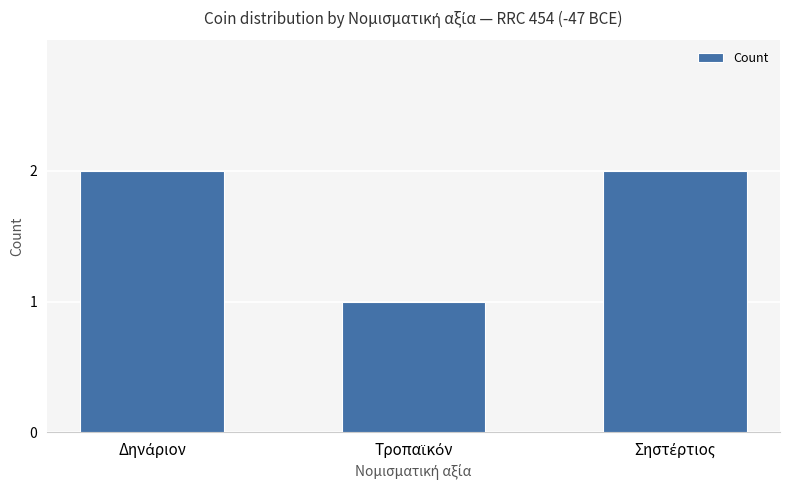

What is the sum of all values?

5